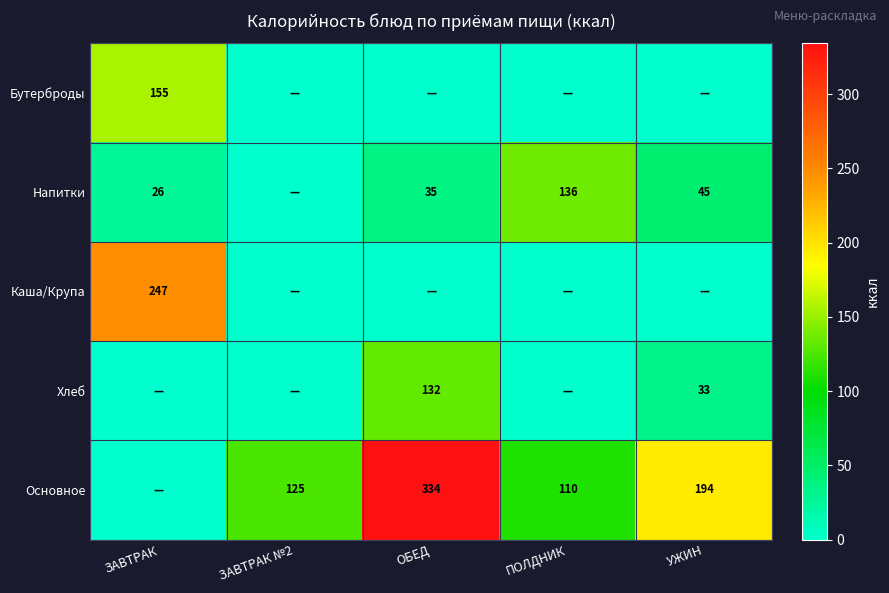

How many series are shown in this chart?

5